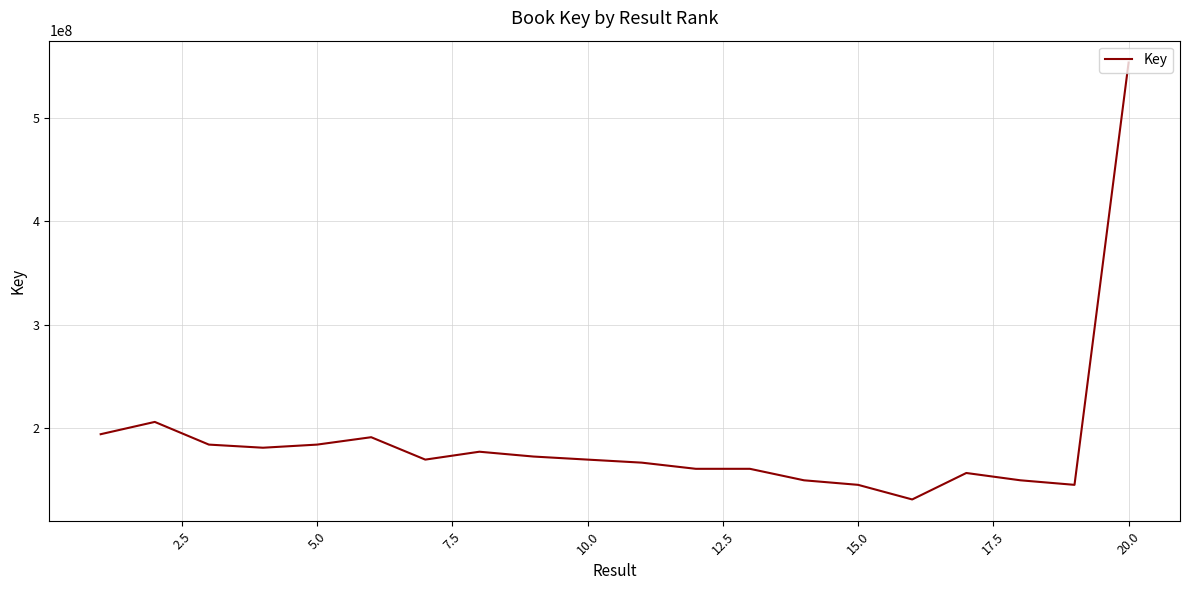

What is the average value?

186853465